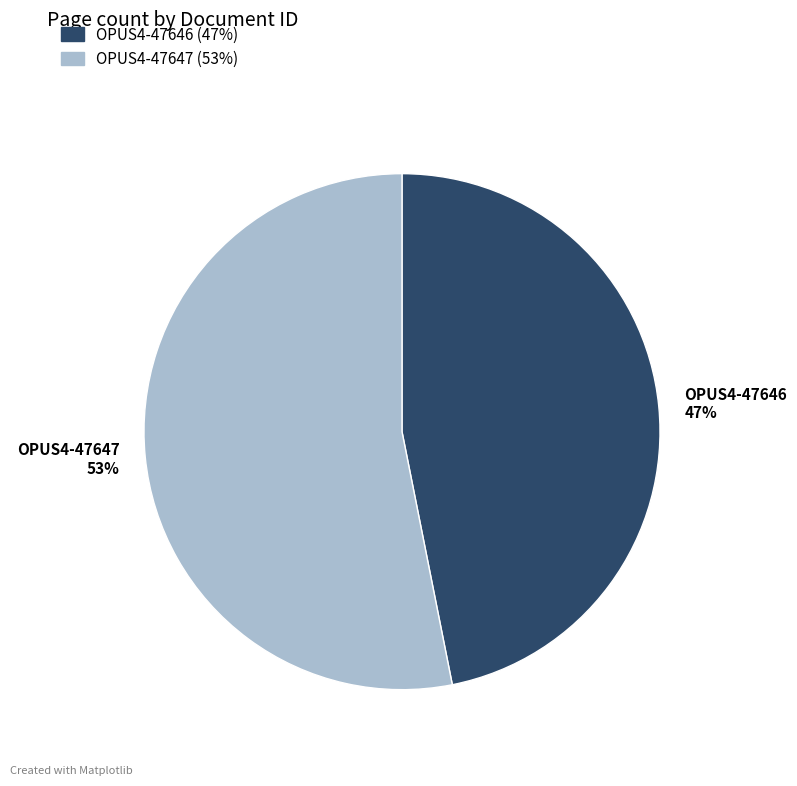

Which slice is the largest?

OPUS4-47647